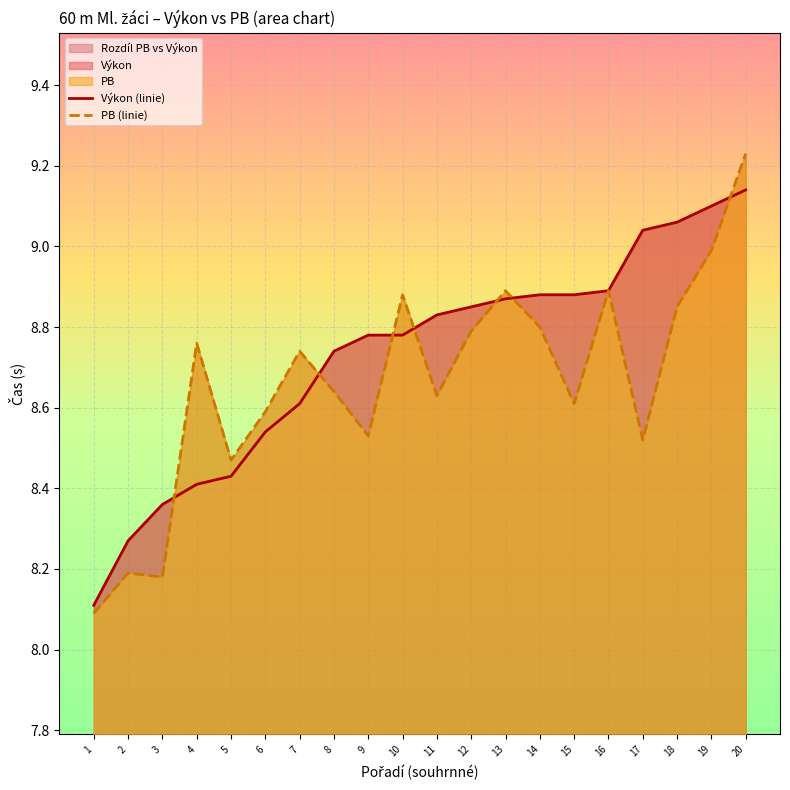

Between which two adjacent categories do PB (linie) and Výkon (linie) first intersect?

3 and 4